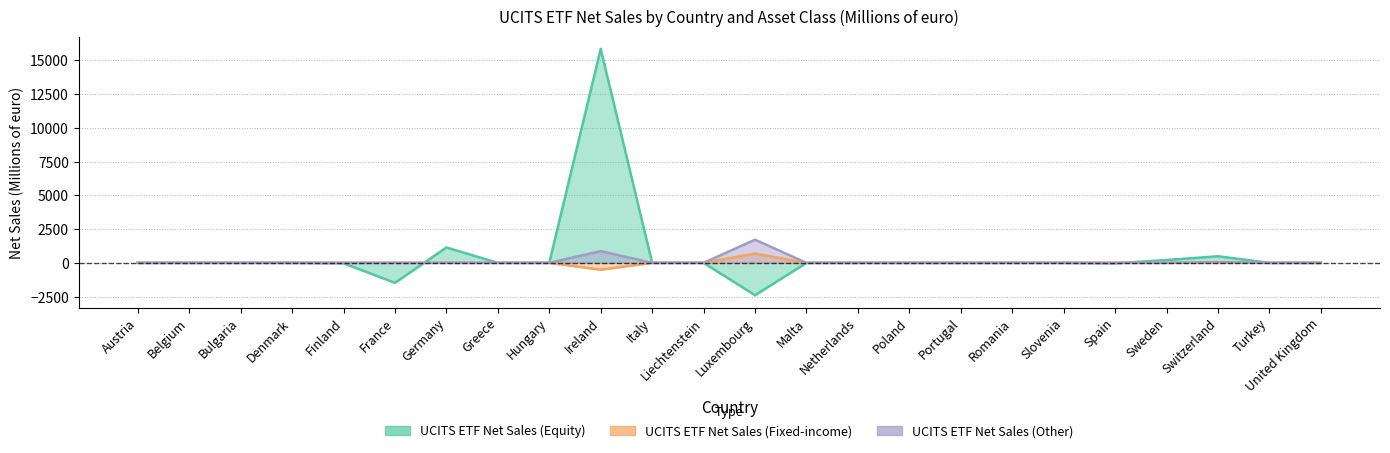

What is the difference between the maximum and minimum values in the UCITS ETF Net Sales (Equity) series?

18255.0